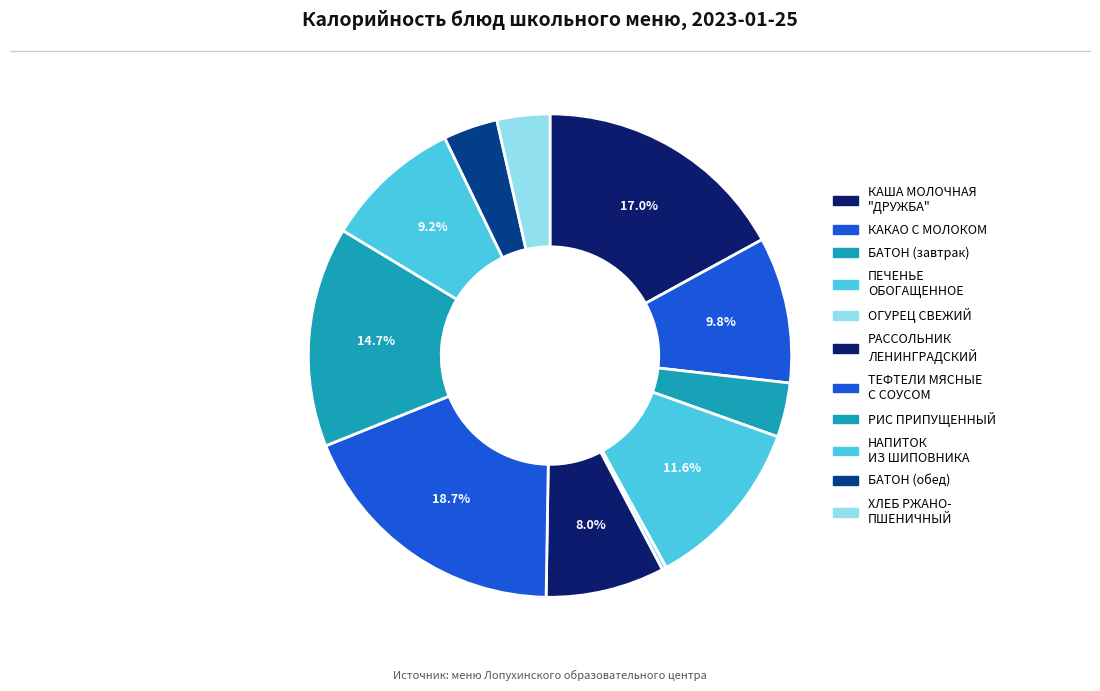

Is it true that ОГУРЕЦ СВЕЖИЙ is 1% of the pie?

False